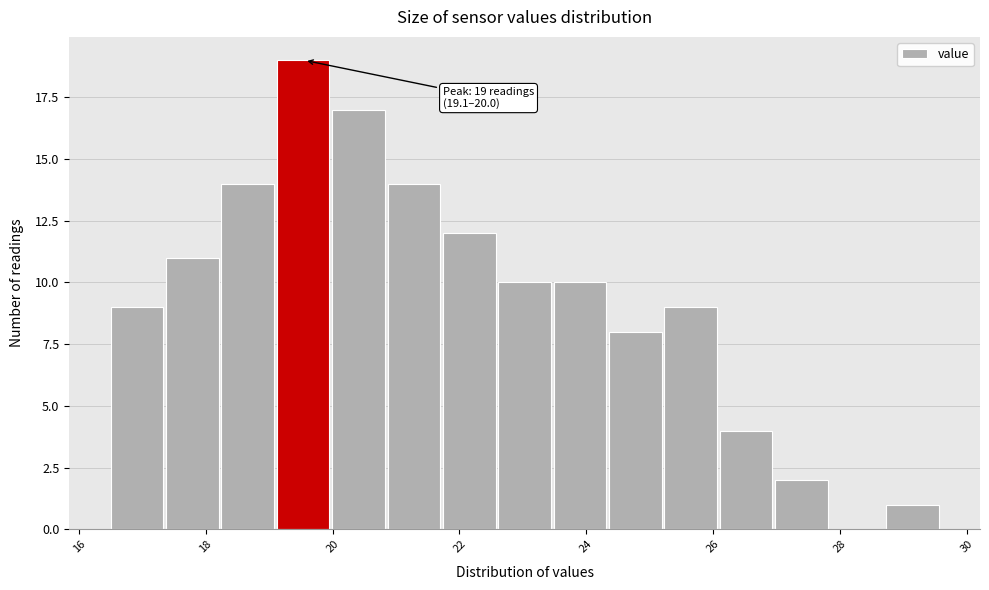

Which range on the x-axis has the tallest bar?

19.2 to 20.0